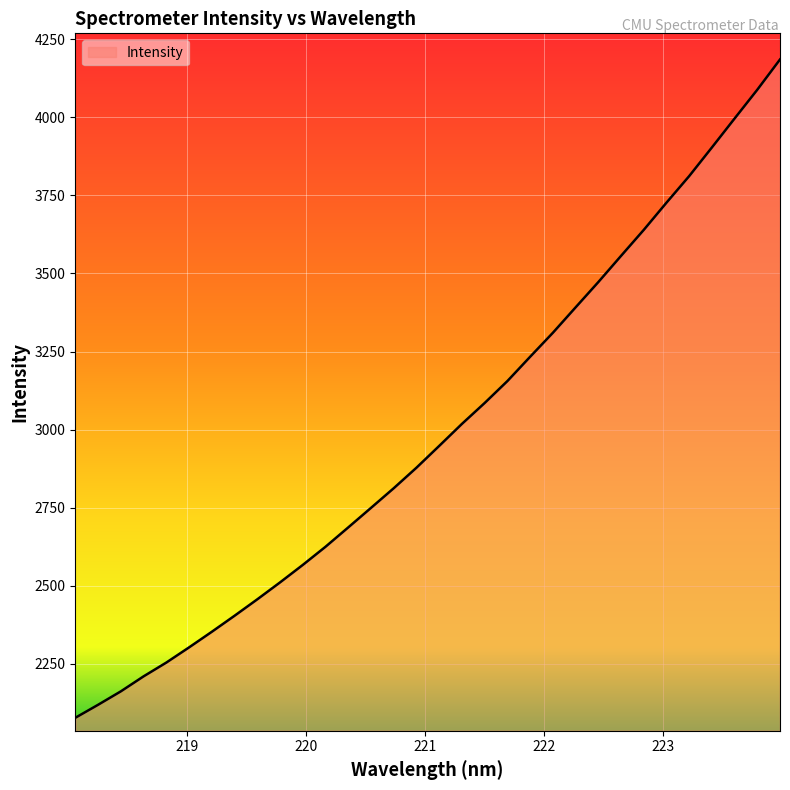

What is the greatest value displayed?

4185.6